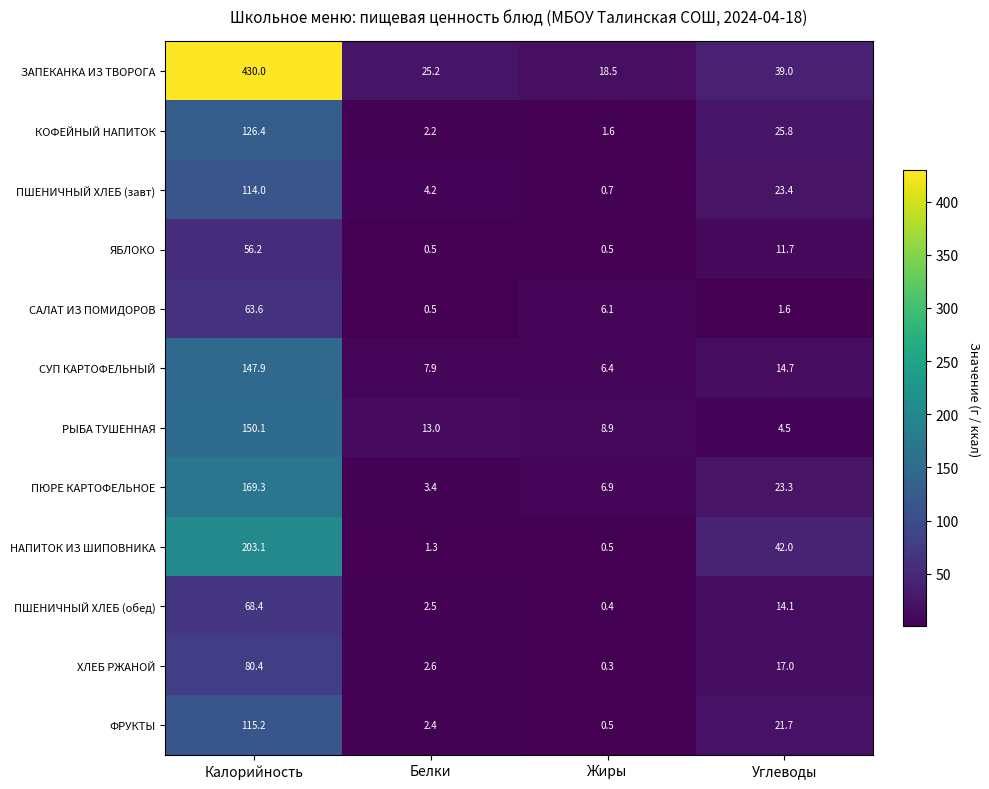

Count the number of data series in this chart.

12